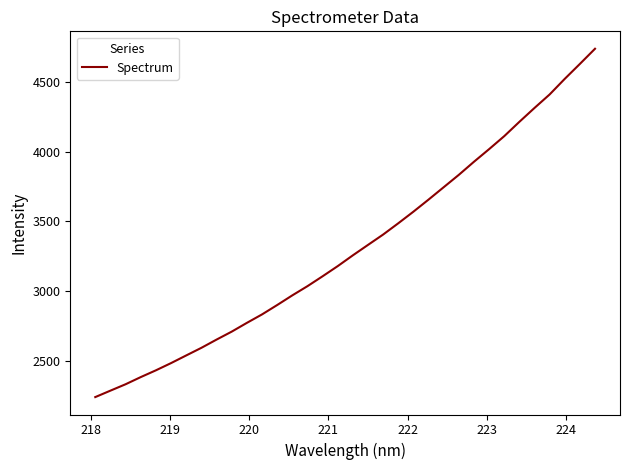

What is the minimum value shown in the chart?

2239.1